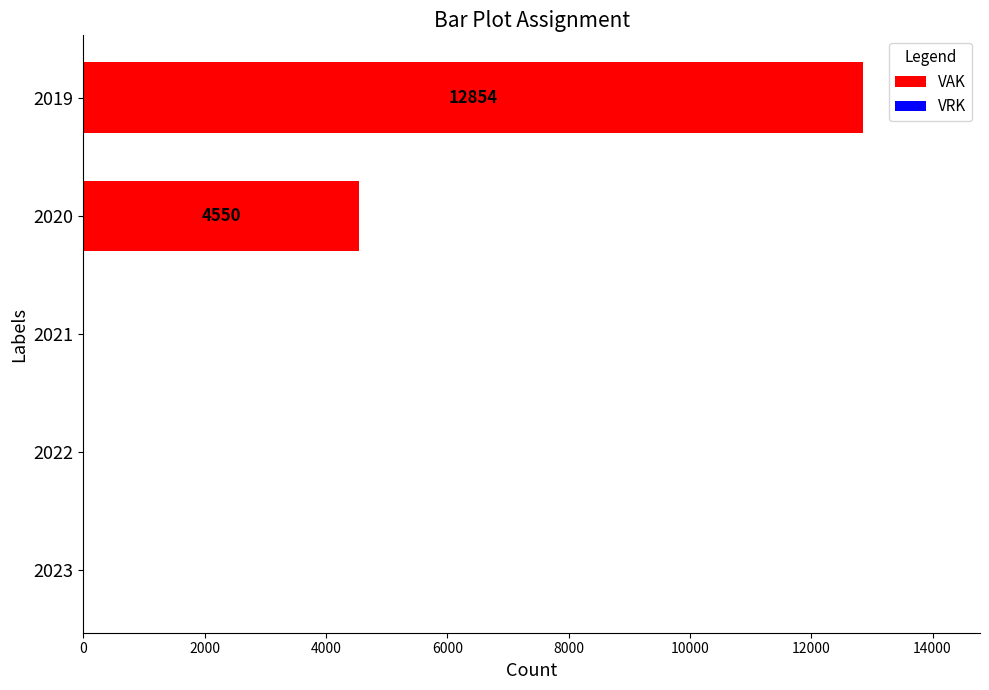

What is the maximum value shown in the chart?

12854